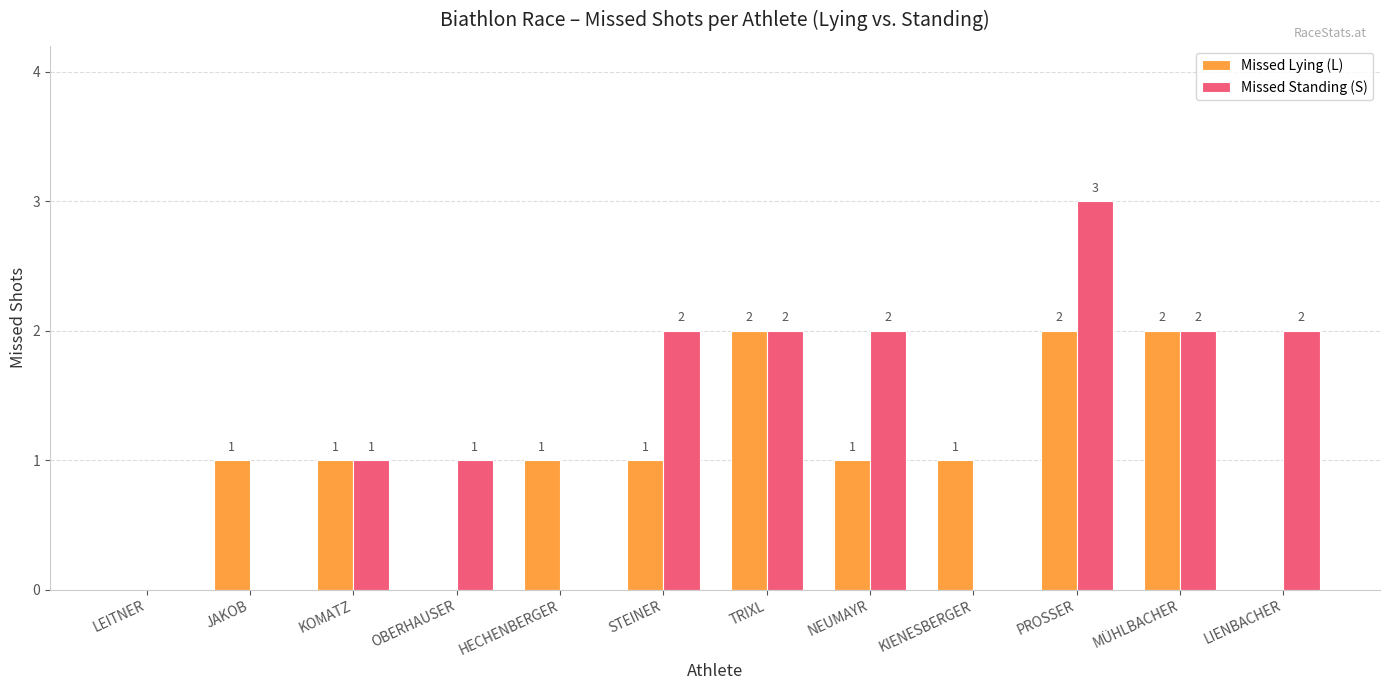

What is the sum of the Missed Standing (S) values at PROSSER and OBERHAUSER?

4